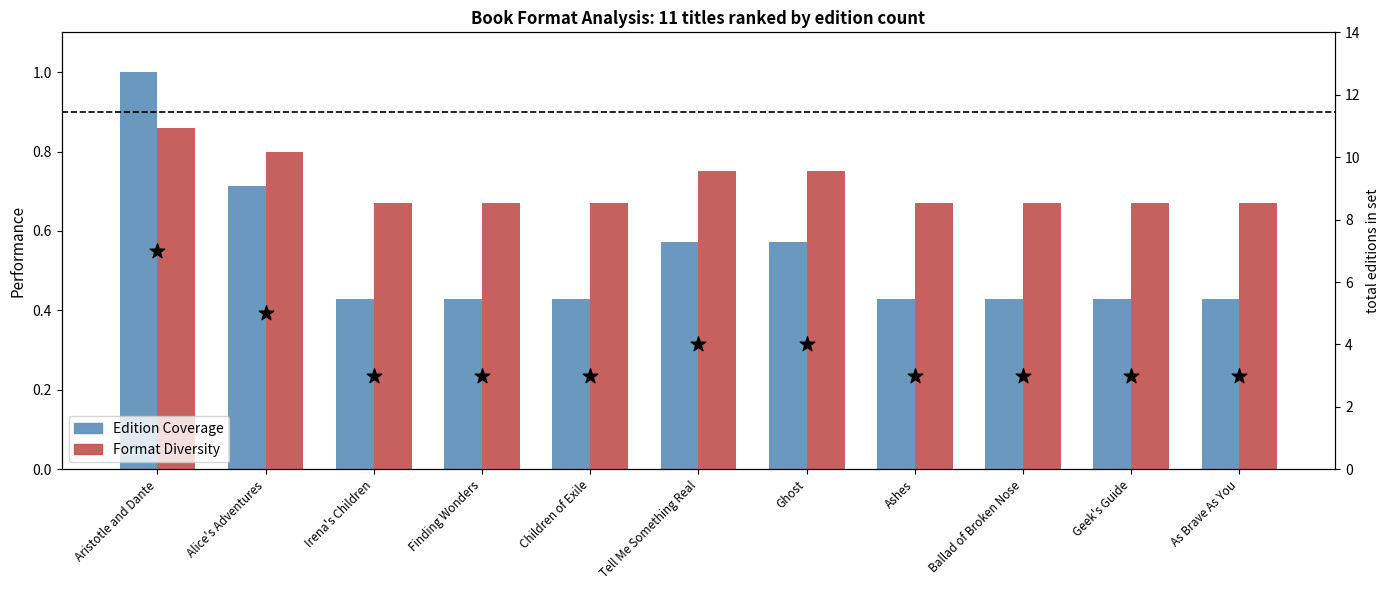

Which series reaches the maximum Y coordinate?

Edition Coverage